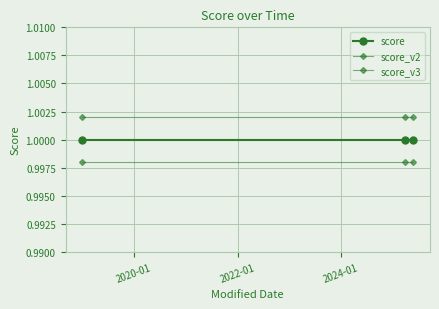

How many lines are shown in the chart?

3